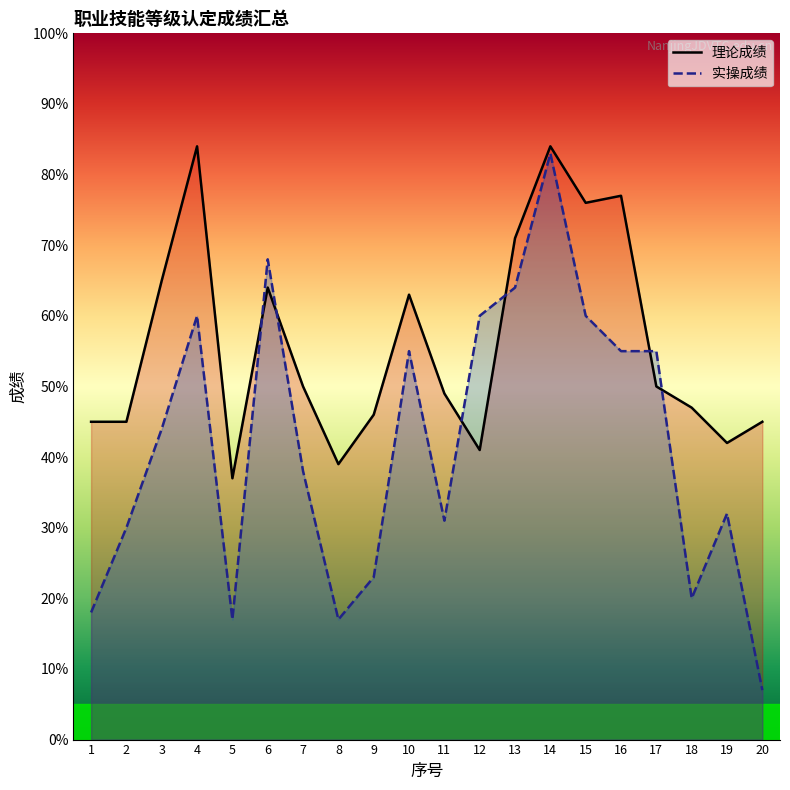

Reading left to right, list all the values displayed in this chart.

理论成绩: 1=45	2=45	3=65	4=84	5=37	6=64	7=50	8=39	9=46	10=63	11=49	12=41	13=71	14=84	15=76	16=77	17=50	18=47	19=42	20=45
实操成绩: 1=18	2=30	3=44	4=60	5=17	6=68	7=38	8=17	9=23	10=55	11=31	12=60	13=64	14=83	15=60	16=55	17=55	18=20	19=32	20=7